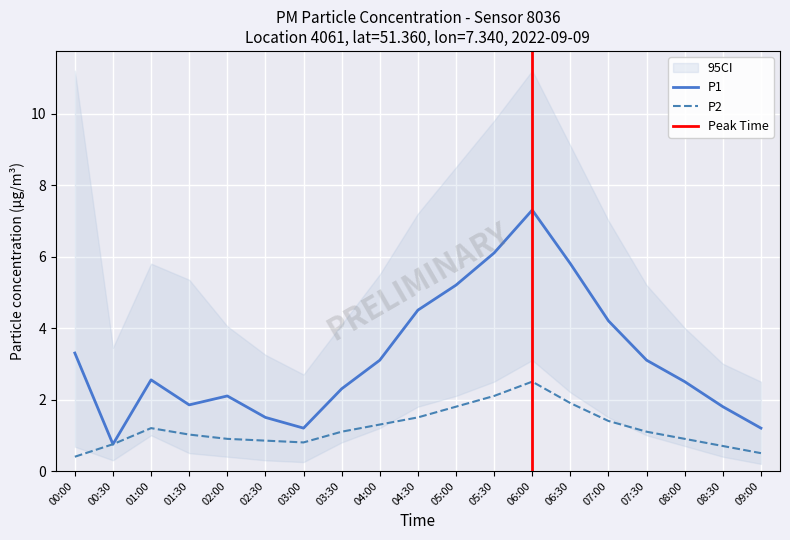

At 03:00, list the series in order from largest to smallest.

P1, P2